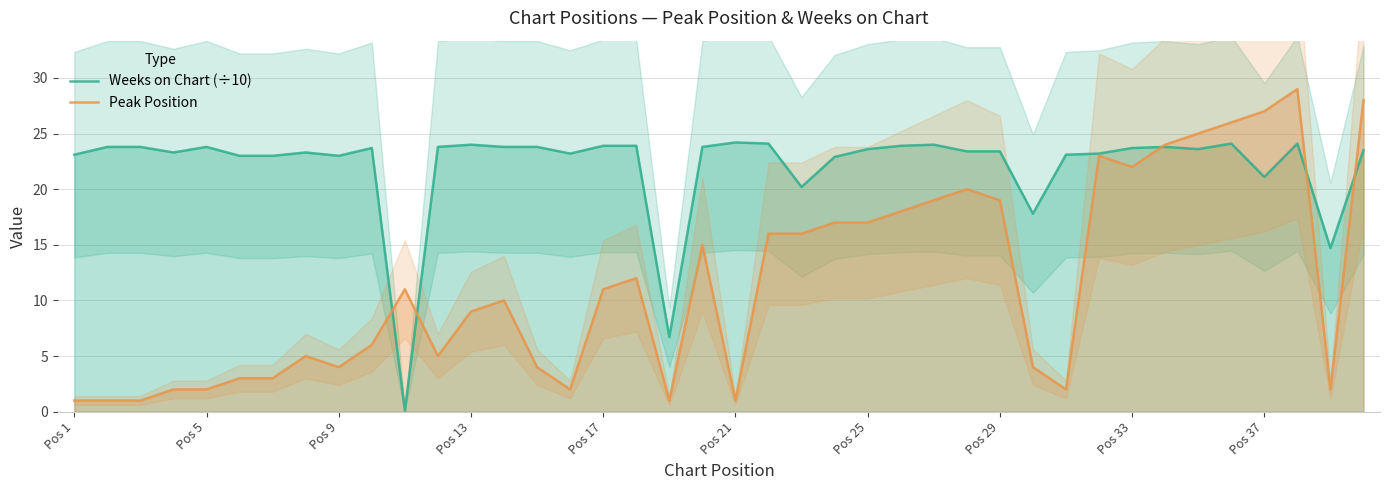

Does the chart display data point markers on the line(s)?

No